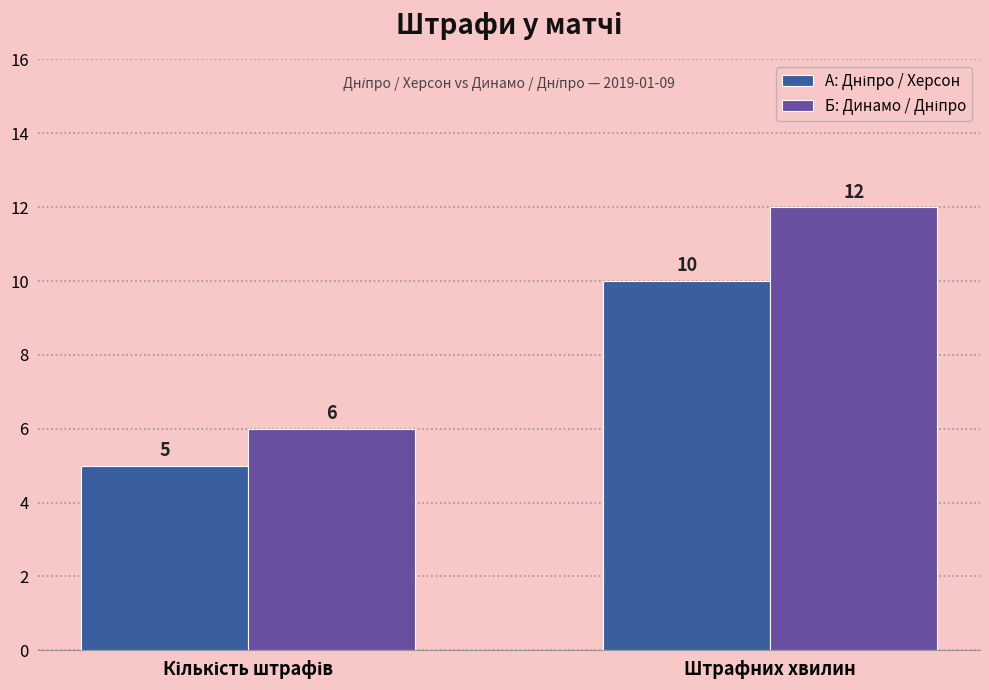

At which category is the sum across all series the highest?

Штрафних хвилин